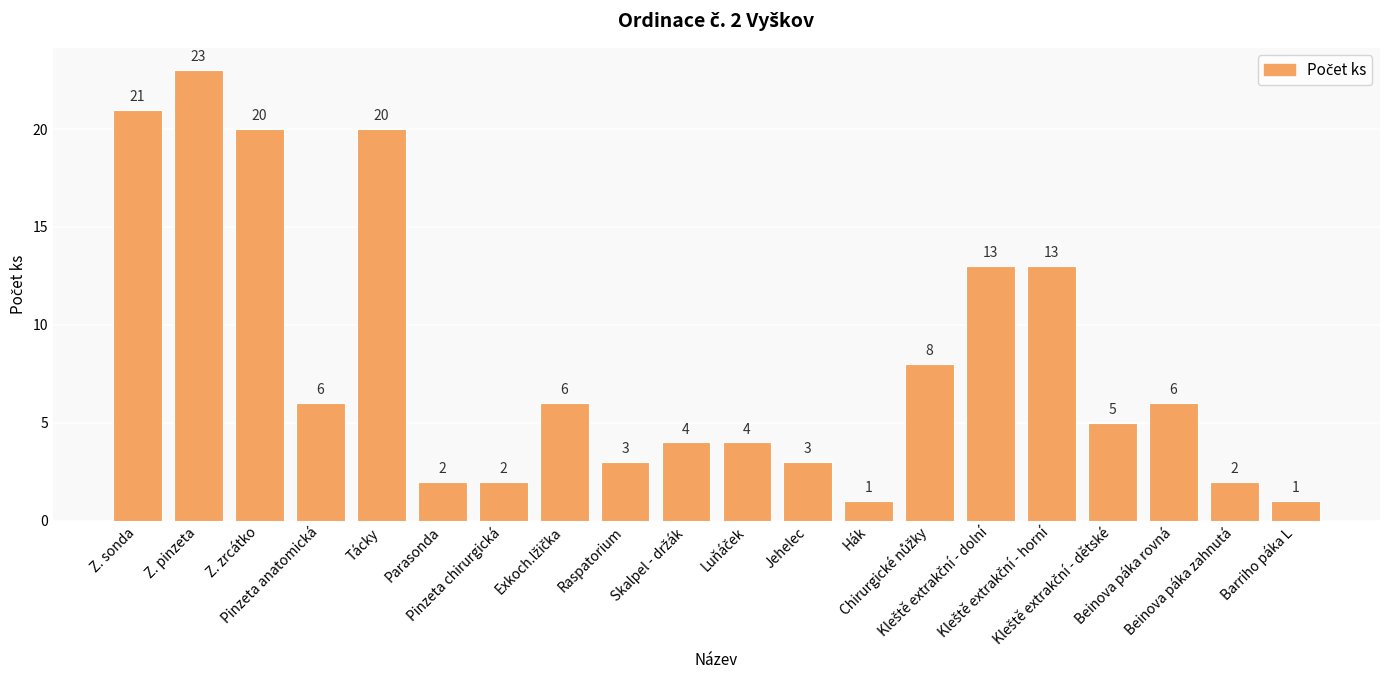

What is the maximum value shown in the chart?

23